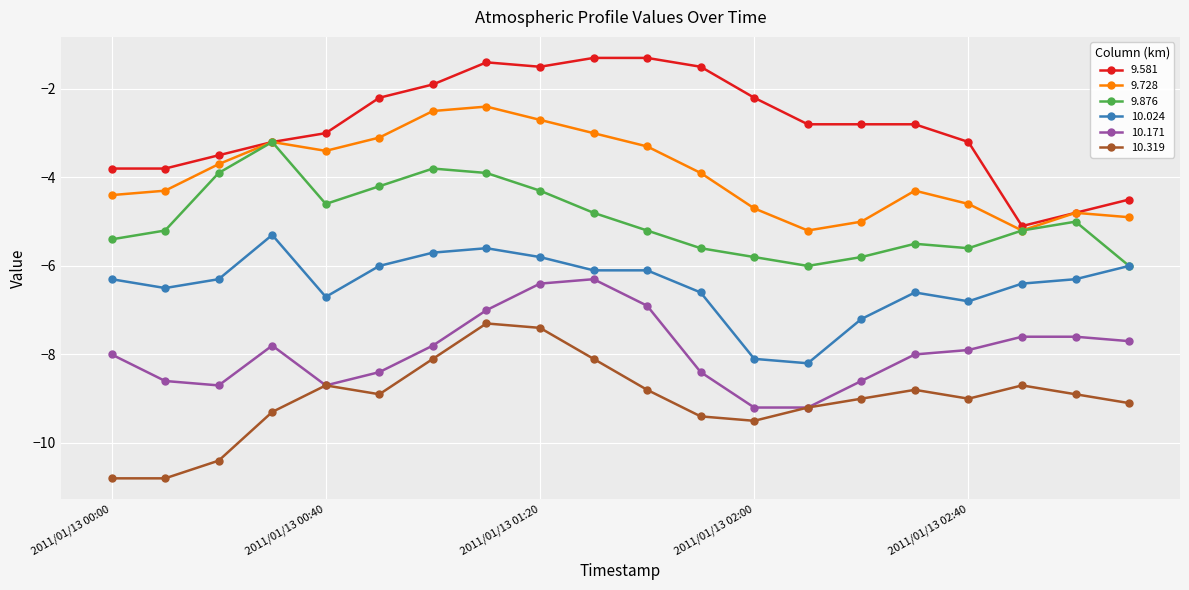

Reading left to right, what are all the values shown in this chart?

9.581: -3.8	-3.8	-3.5	-3.2	-3.0	-2.2	-1.9	-1.4	-1.5	-1.3	-1.3	-1.5	-2.2	-2.8	-2.8	-2.8	-3.2	-5.1	-4.8	-4.5
9.728: -4.4	-4.3	-3.7	-3.2	-3.4	-3.1	-2.5	-2.4	-2.7	-3.0	-3.3	-3.9	-4.7	-5.2	-5.0	-4.3	-4.6	-5.2	-4.8	-4.9
9.876: -5.4	-5.2	-3.9	-3.2	-4.6	-4.2	-3.8	-3.9	-4.3	-4.8	-5.2	-5.6	-5.8	-6.0	-5.8	-5.5	-5.6	-5.2	-5.0	-6.0
10.024: -6.3	-6.5	-6.3	-5.3	-6.7	-6.0	-5.7	-5.6	-5.8	-6.1	-6.1	-6.6	-8.1	-8.2	-7.2	-6.6	-6.8	-6.4	-6.3	-6.0
10.171: -8.0	-8.6	-8.7	-7.8	-8.7	-8.4	-7.8	-7.0	-6.4	-6.3	-6.9	-8.4	-9.2	-9.2	-8.6	-8.0	-7.9	-7.6	-7.6	-7.7
10.319: -10.8	-10.8	-10.4	-9.3	-8.7	-8.9	-8.1	-7.3	-7.4	-8.1	-8.8	-9.4	-9.5	-9.2	-9.0	-8.8	-9.0	-8.7	-8.9	-9.1